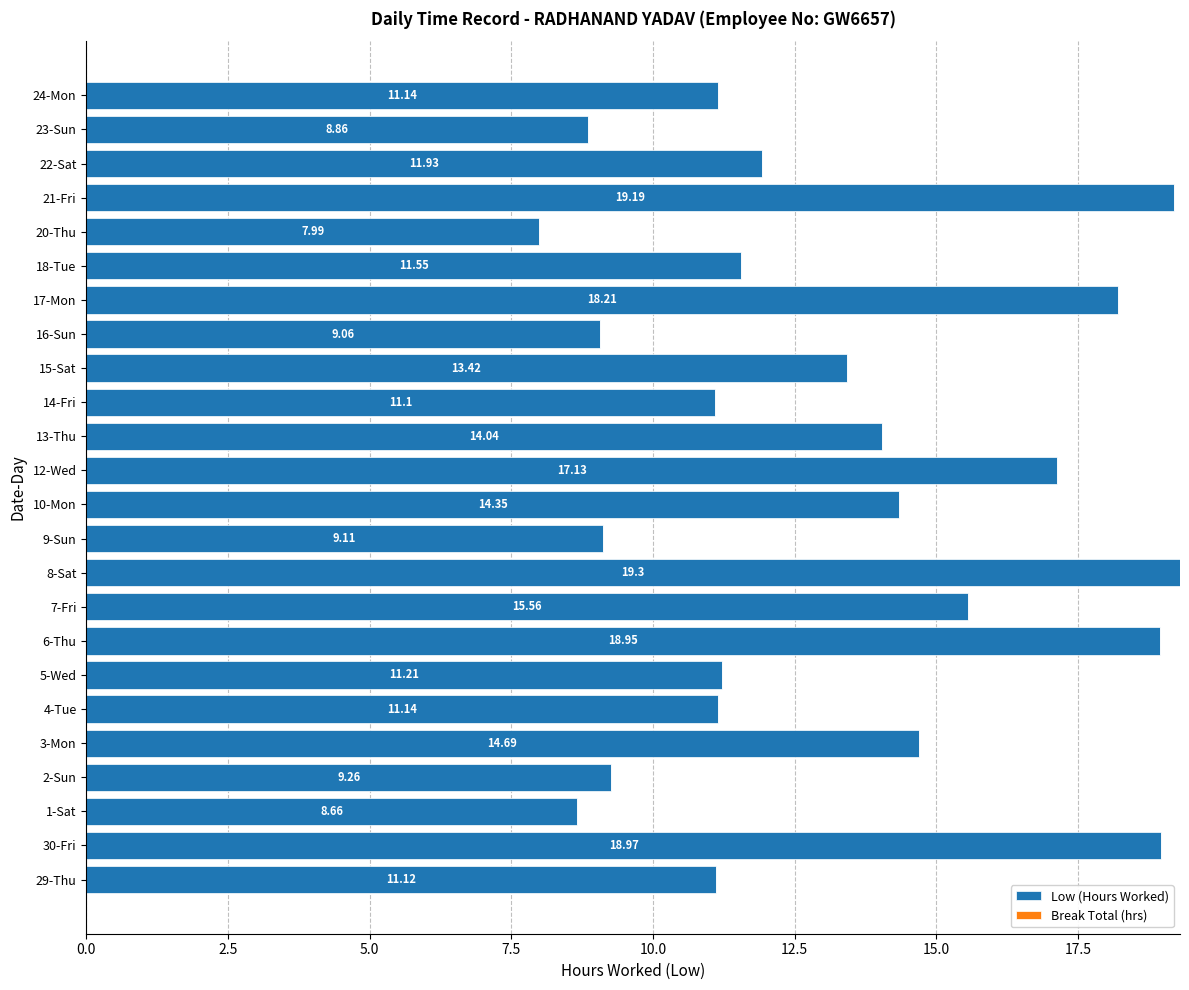

What is the sum of all values?

315.9